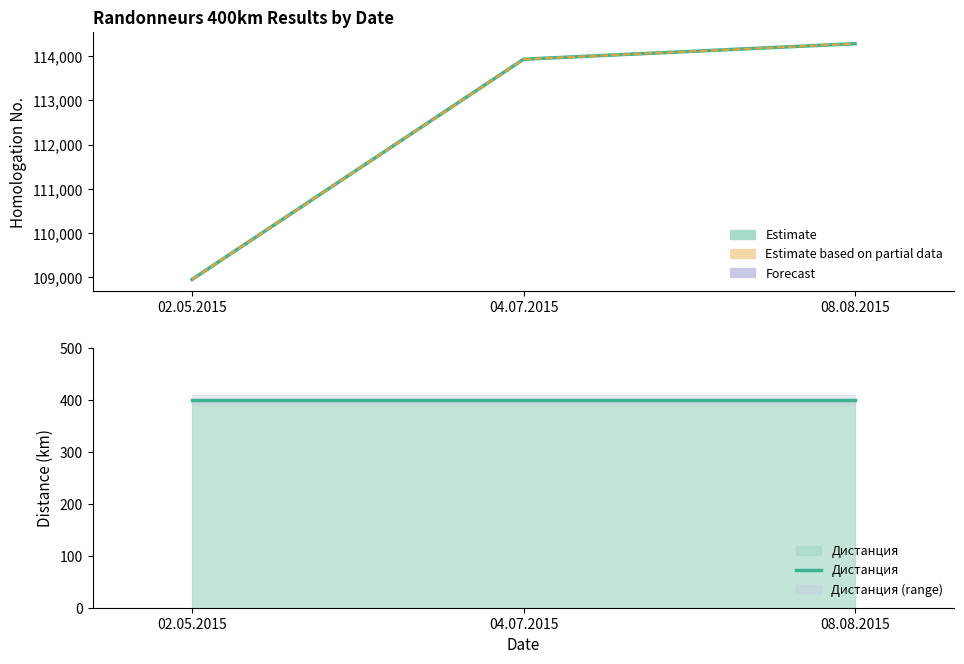

Which has a higher value, 04.07.2015 or 08.08.2015?

08.08.2015